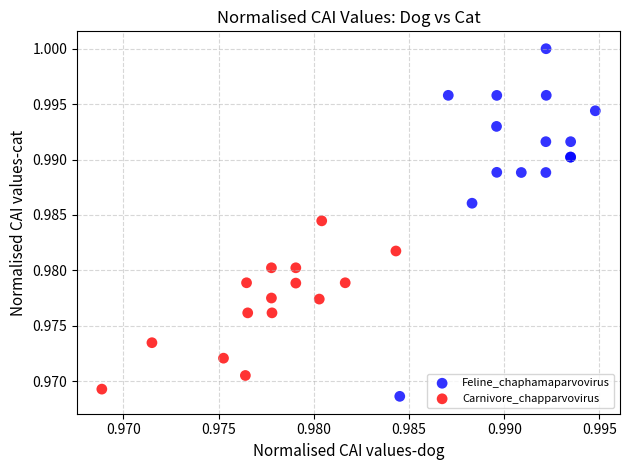

Which series has the widest spread of Y values?

Feline_chaphamaparvovirus